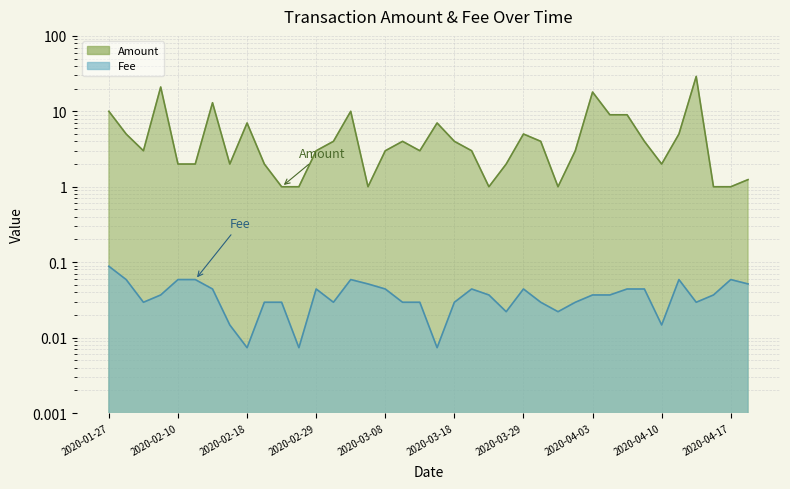

What is the sum of all Fee values?

1.4